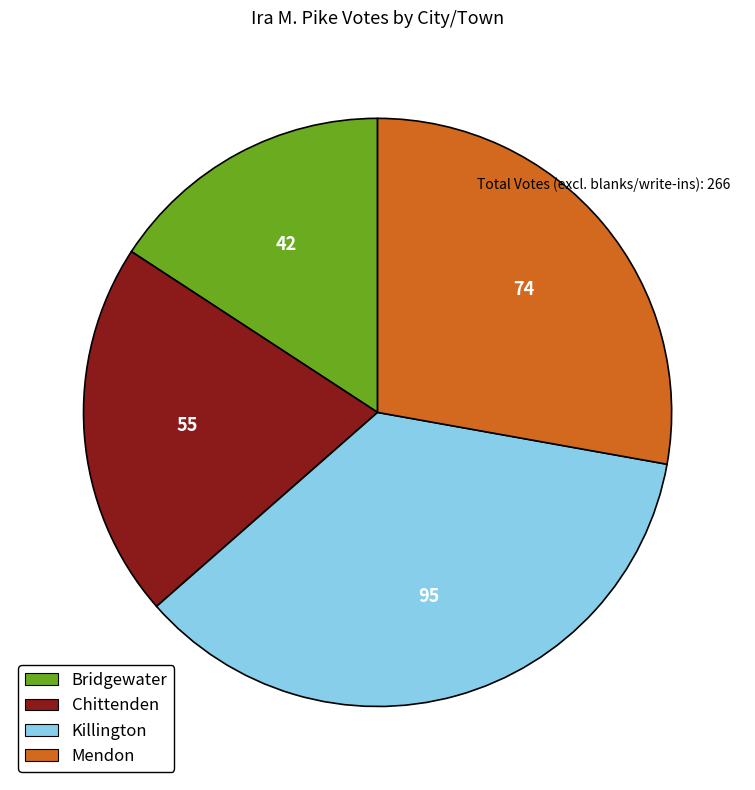

Rank the categories by value from highest to lowest.

Killington, Mendon, Chittenden, Bridgewater